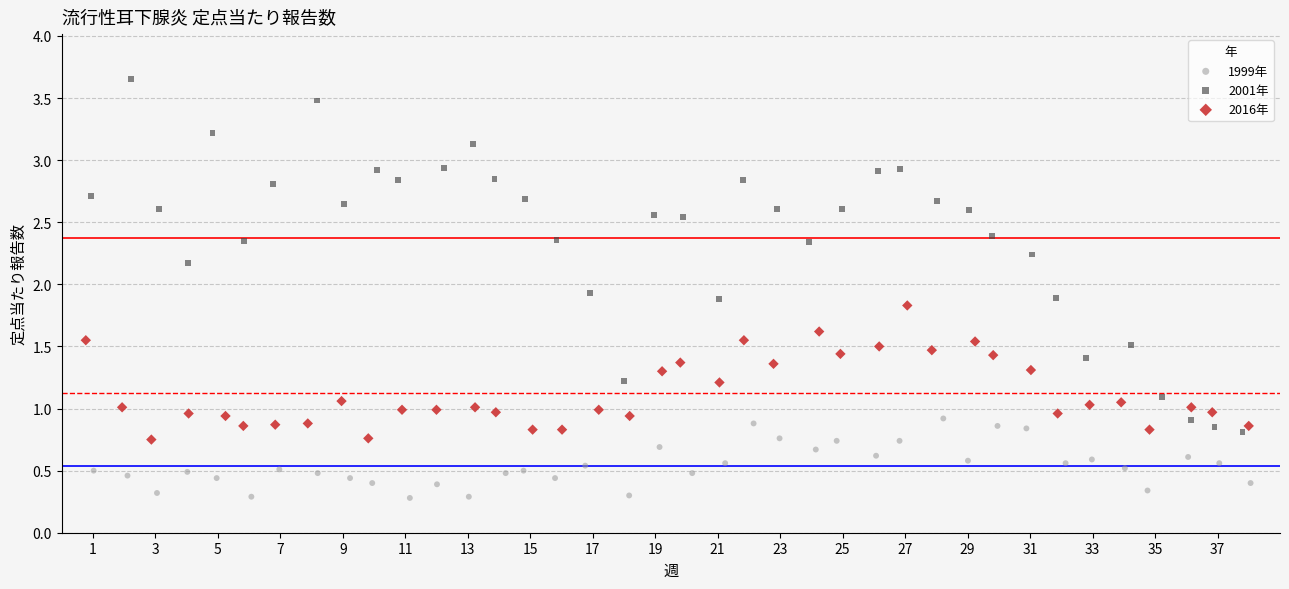

Which series reaches the maximum Y coordinate?

2001年